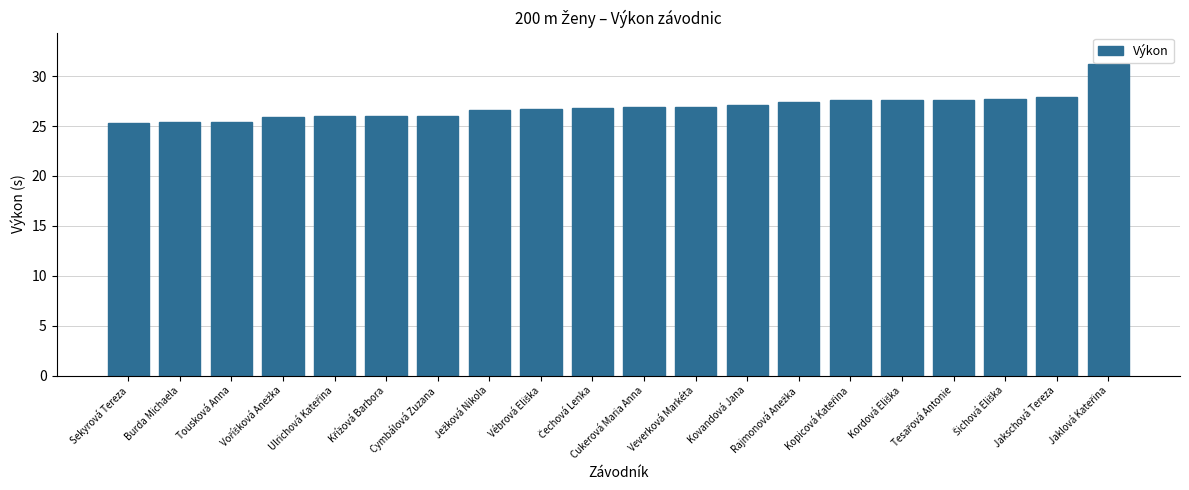

What is the change in value from Veverková Markéta to Jakschová Tereza?

+1.0